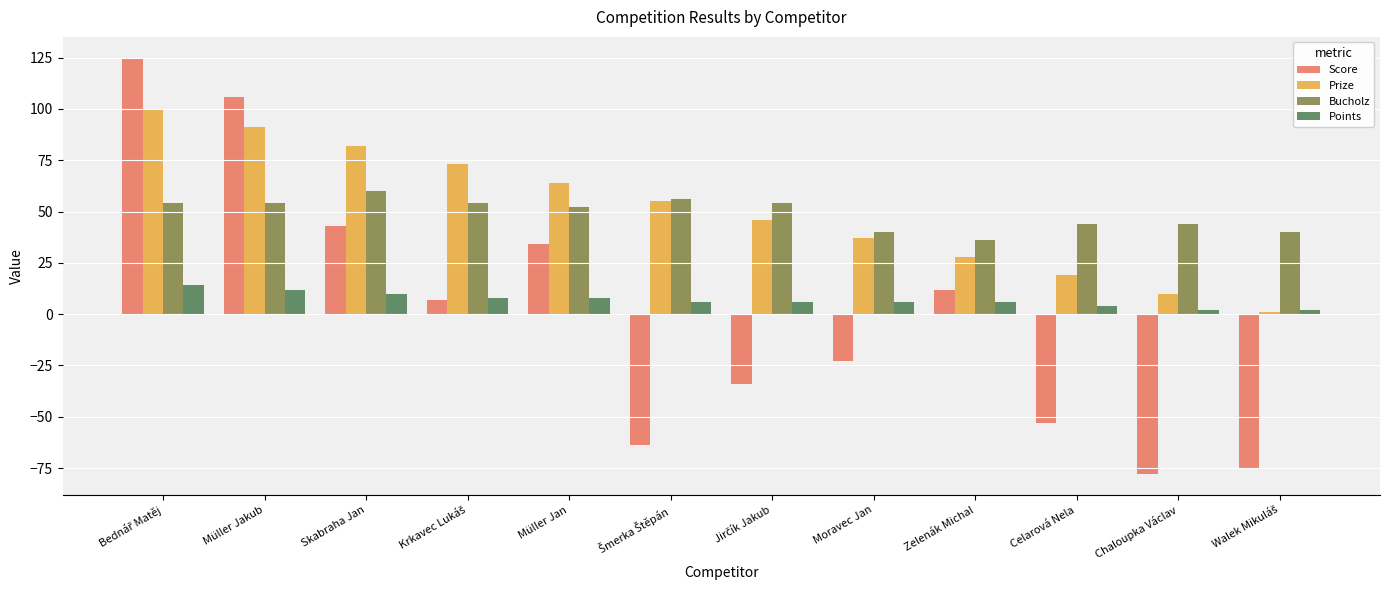

What is the label of the 8th bar from the right?

Müller Jan